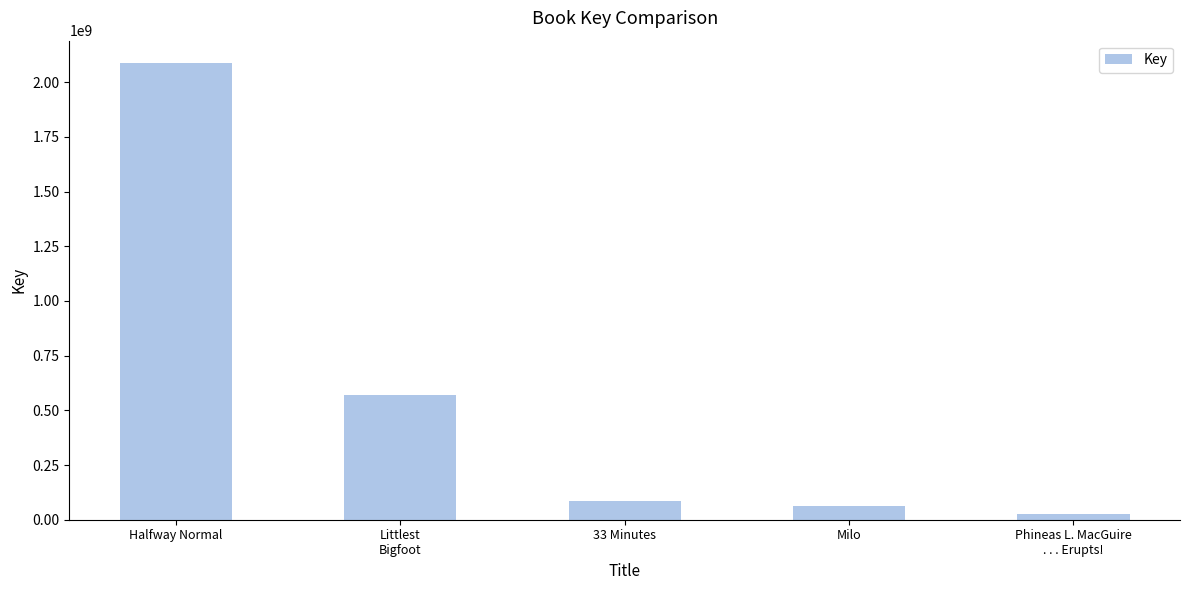

What is the smallest value displayed?

28434649